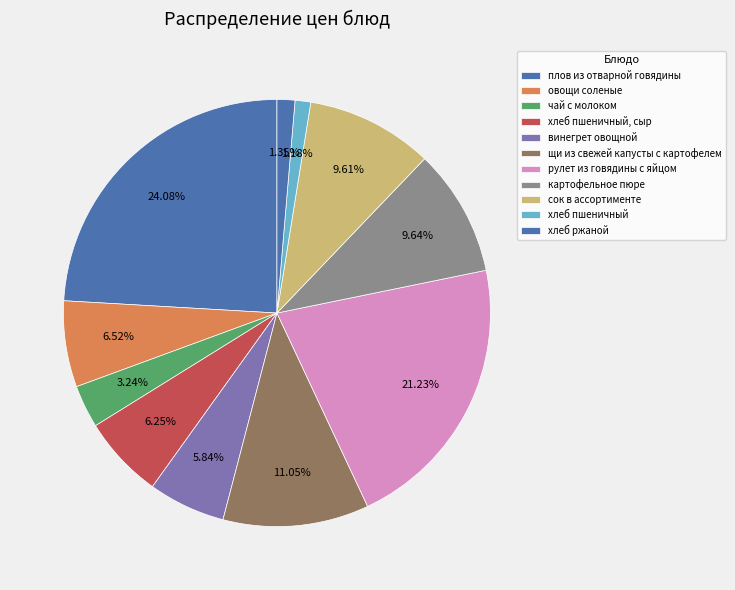

How many segments does this pie chart have?

11